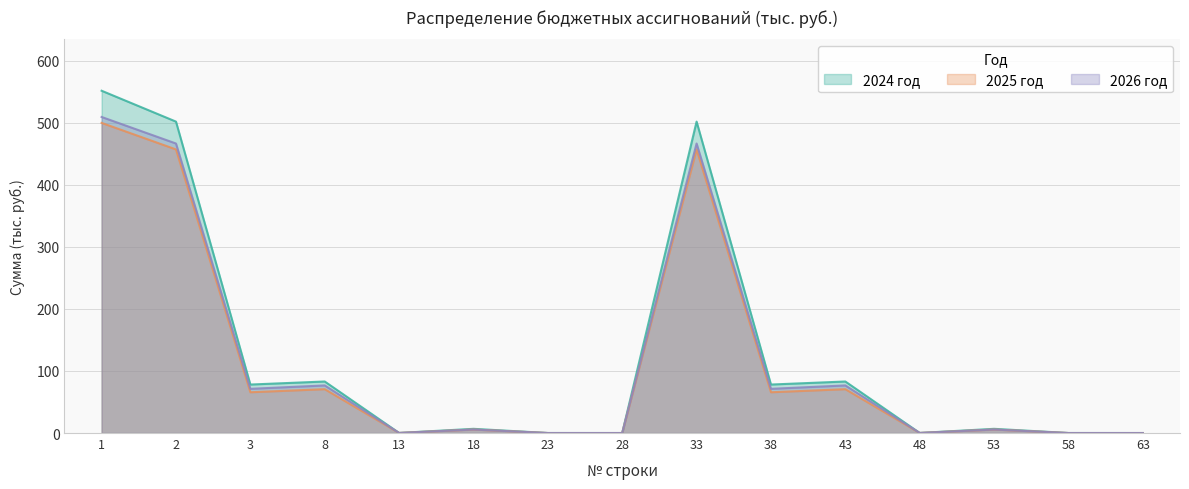

Does the chart have visible grid lines?

Yes